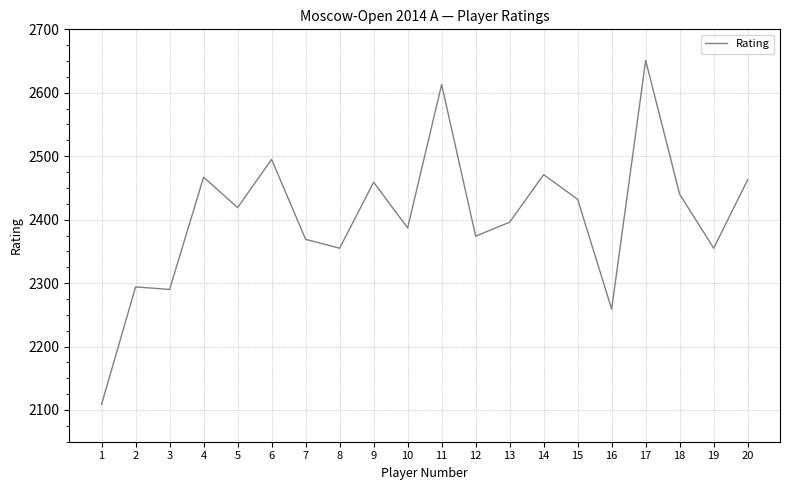

Reading left to right, transcribe all the data shown in this chart.

1=2109	2=2294	3=2290	4=2467	5=2419	6=2495	7=2369	8=2355	9=2459	10=2387	11=2613	12=2374	13=2396	14=2471	15=2432	16=2259	17=2651	18=2440	19=2355	20=2463